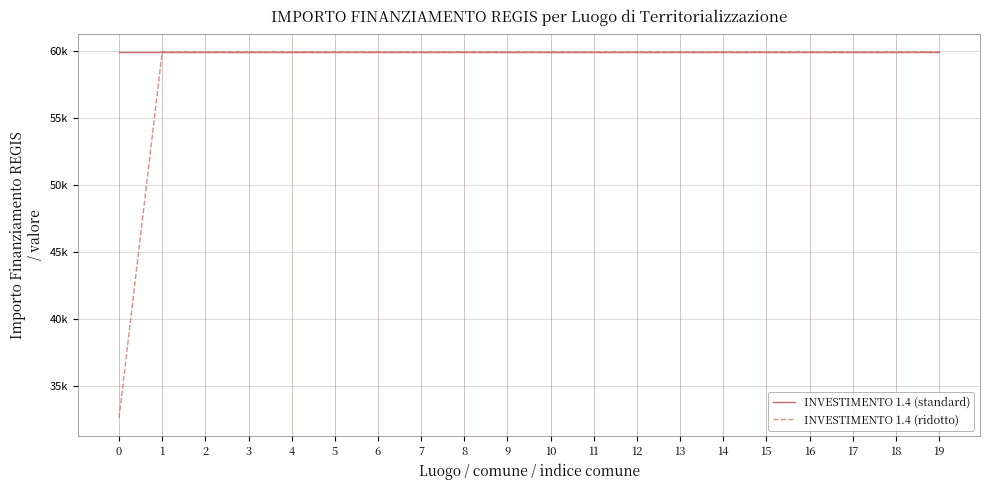

True or false: INVESTIMENTO 1.4 (standard) and INVESTIMENTO 1.4 (ridotto) cross at least once.

False